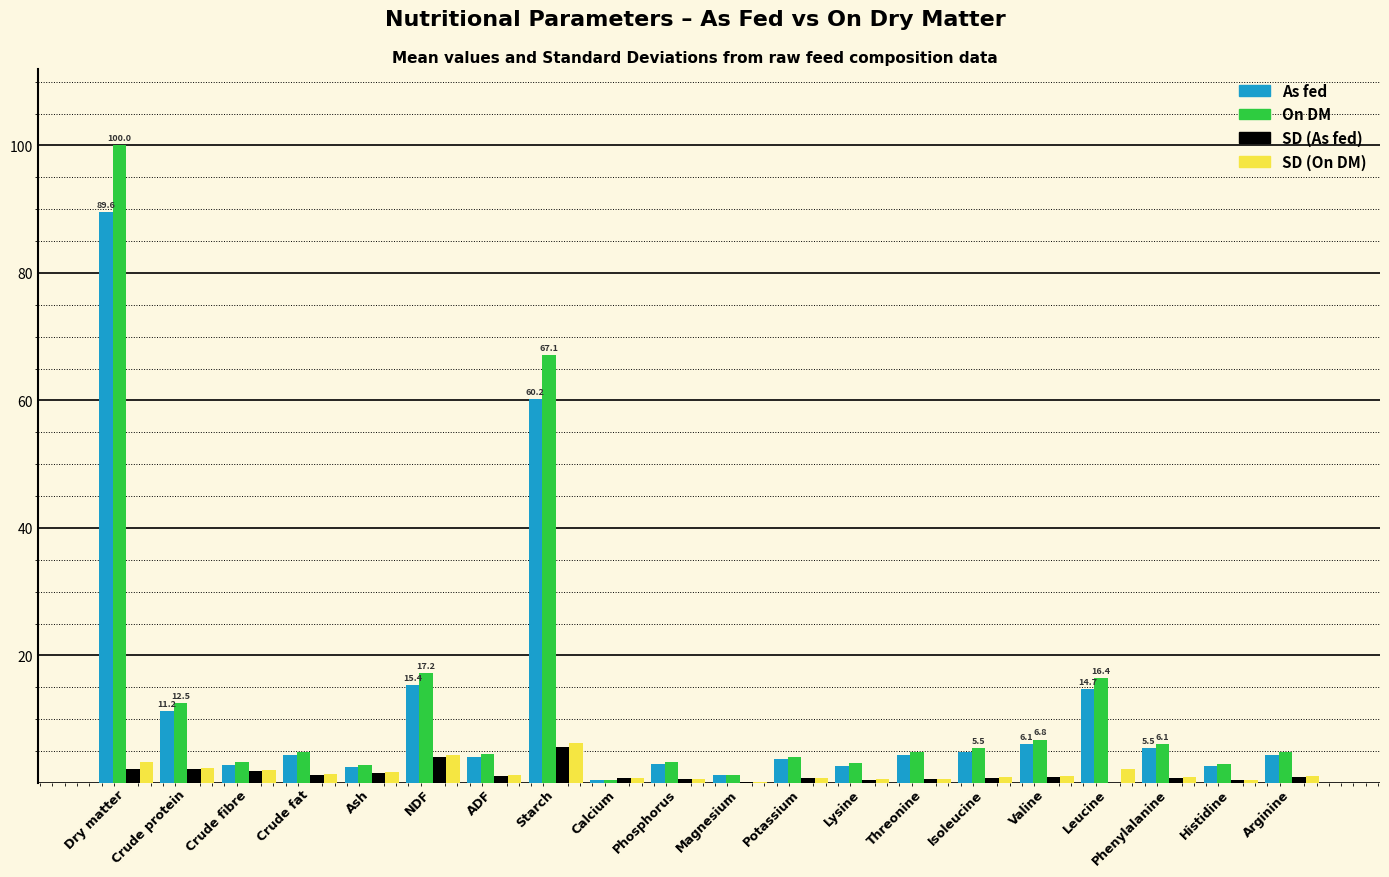

What is the sum of all As fed values?

243.7